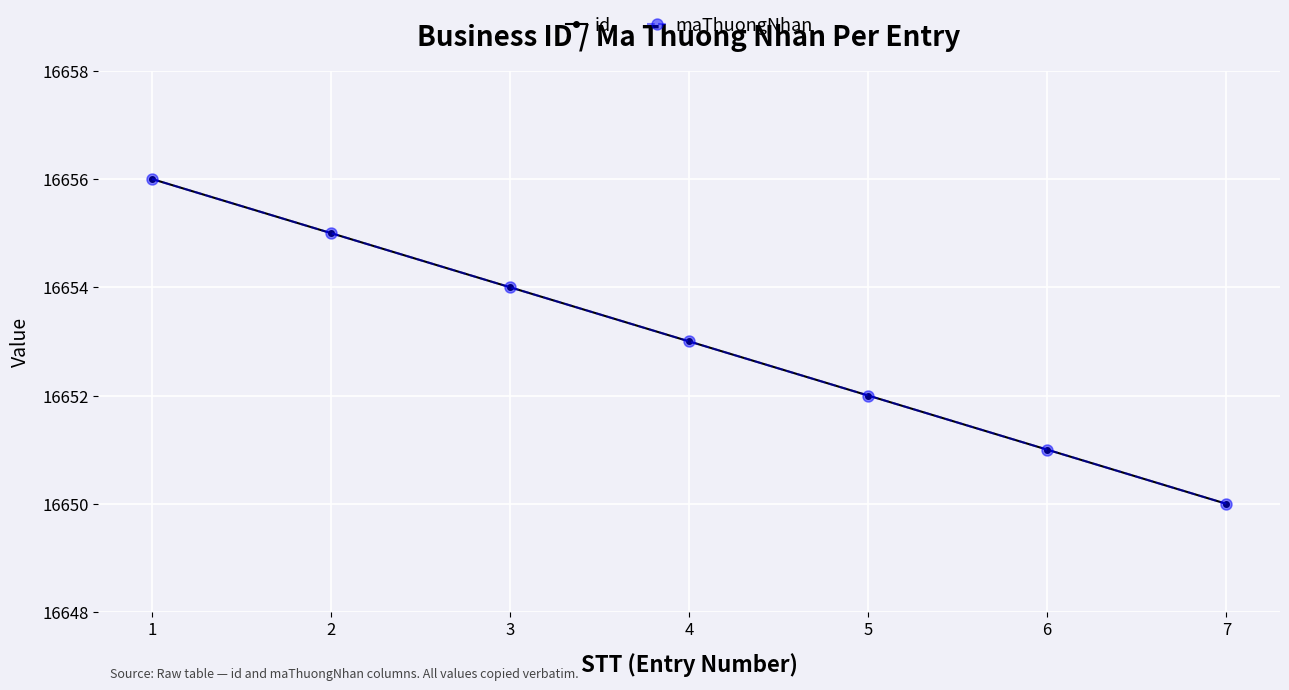

At 4, list the series in order from smallest to largest.

id, maThuongNhan